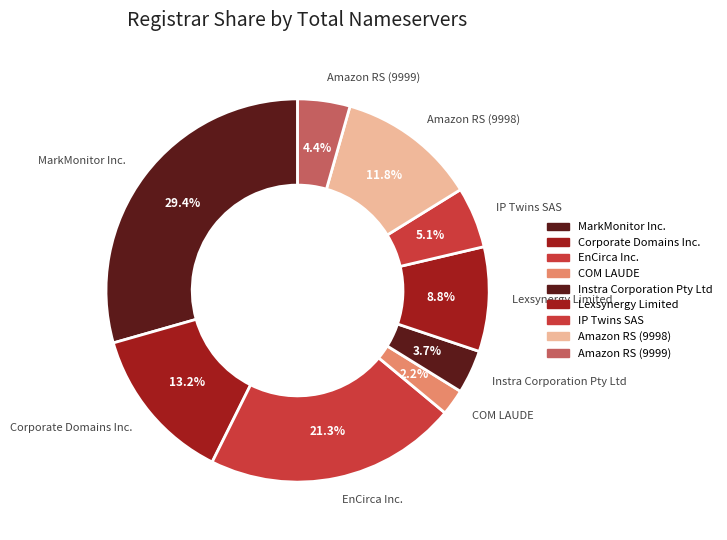

To the nearest percent, what is the combined percentage of Lexsynergy Limited and IP Twins SAS?

14%